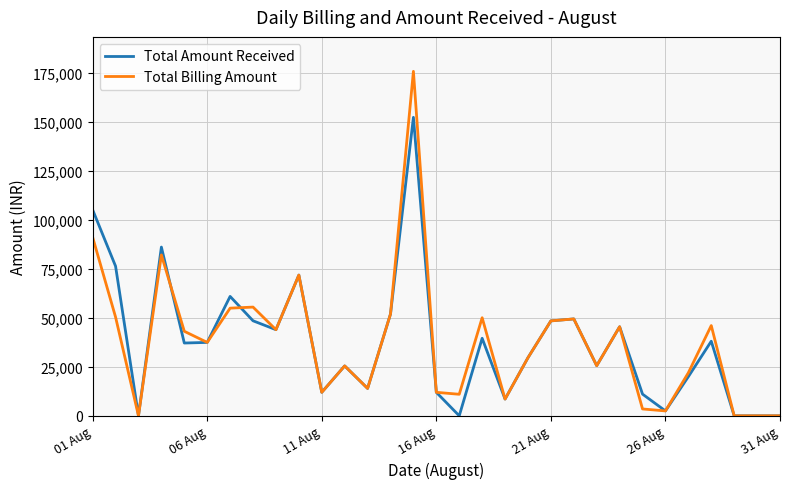

List the series in order of their peak value, highest first.

Total Billing Amount, Total Amount Received